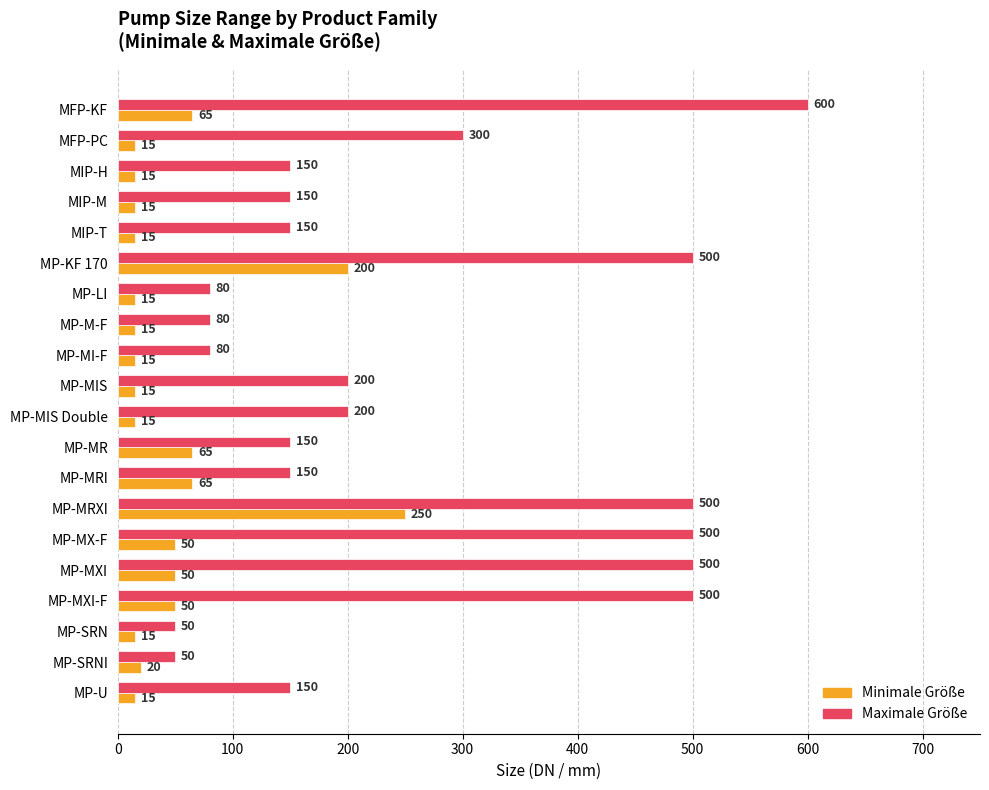

What is the approximate value of Minimale Größe at MP-MXI-F?

50